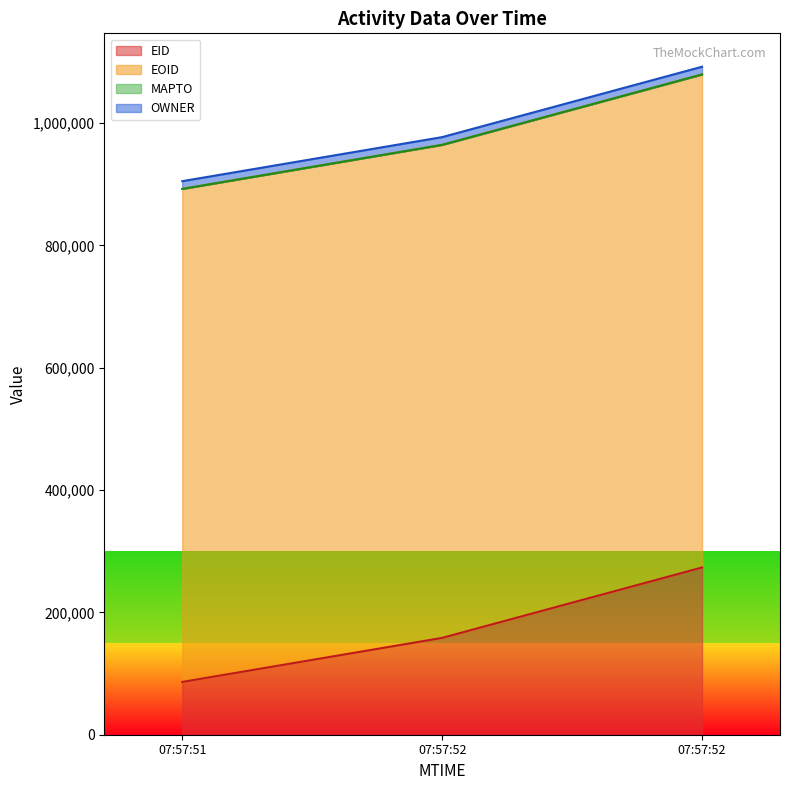

Which series has the largest total across all categories?

EOID